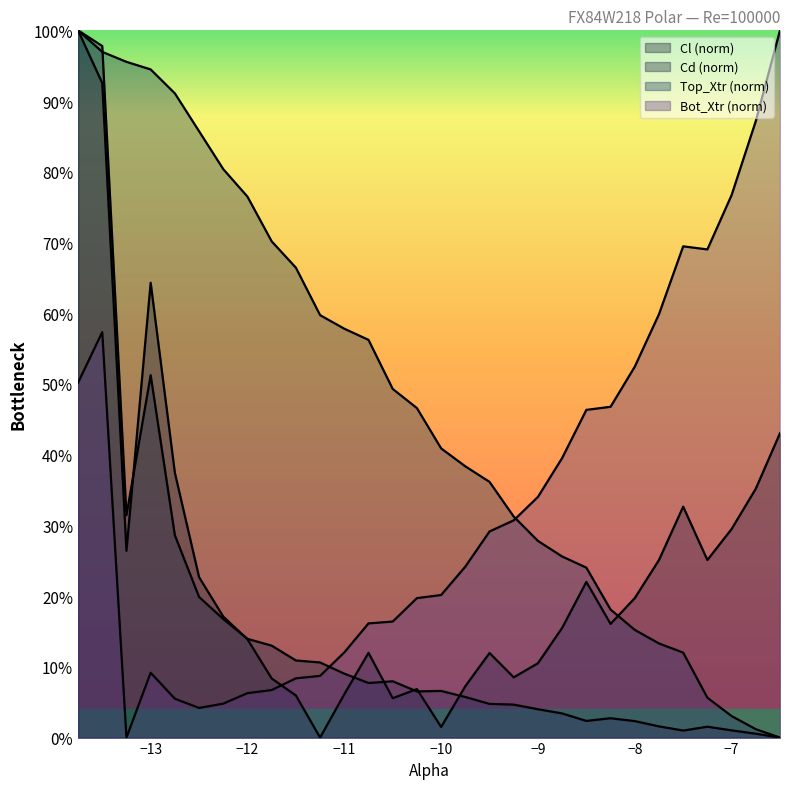

True or false: Cl (norm) has a value of 0.3 at −12.

False